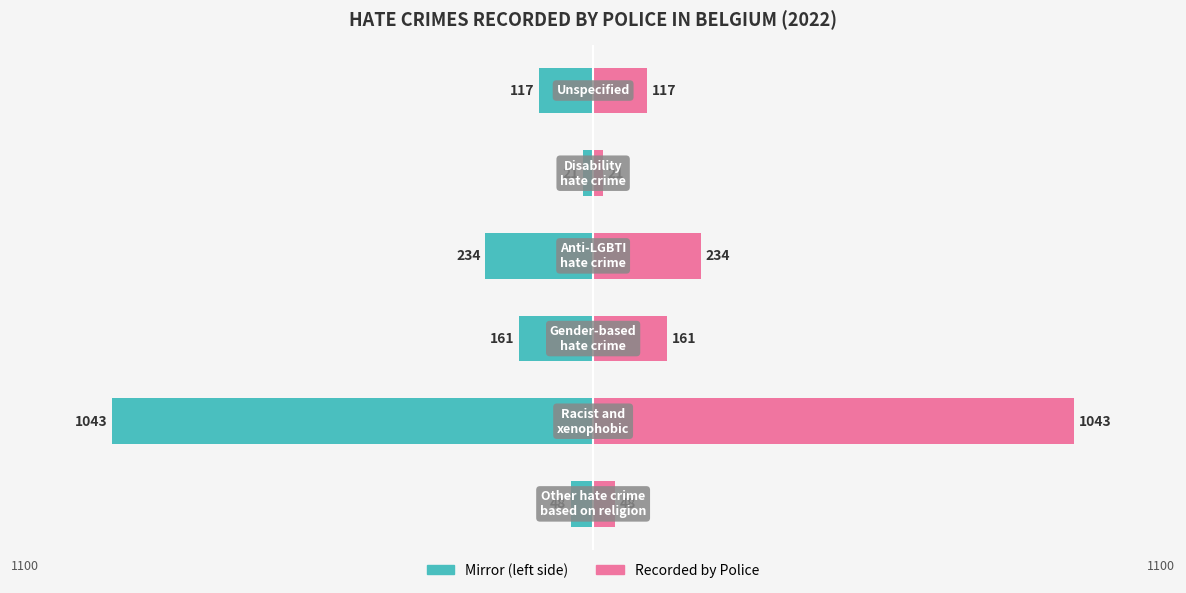

What is the lowest value of the Recorded by Police series?

21.0